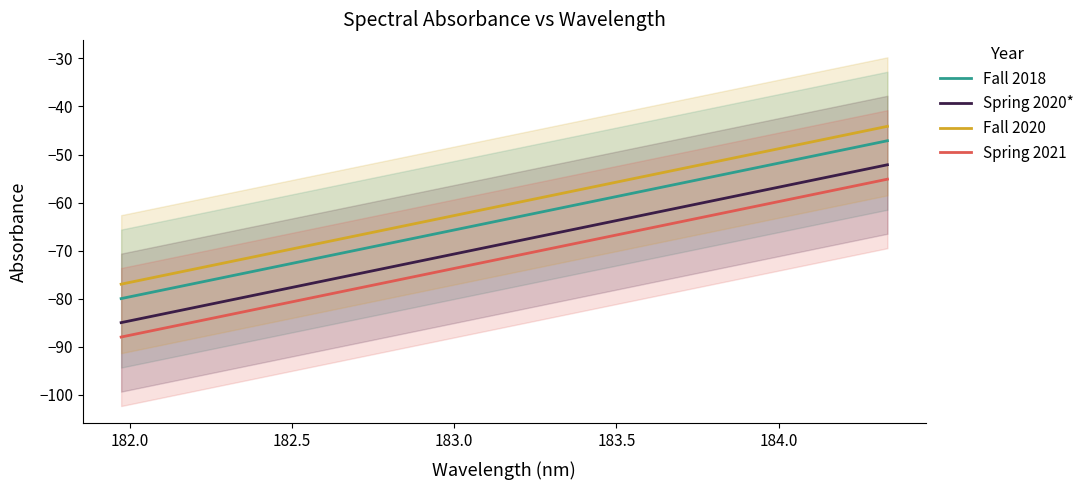

How many data points in Fall 2020 are less than -60?

10